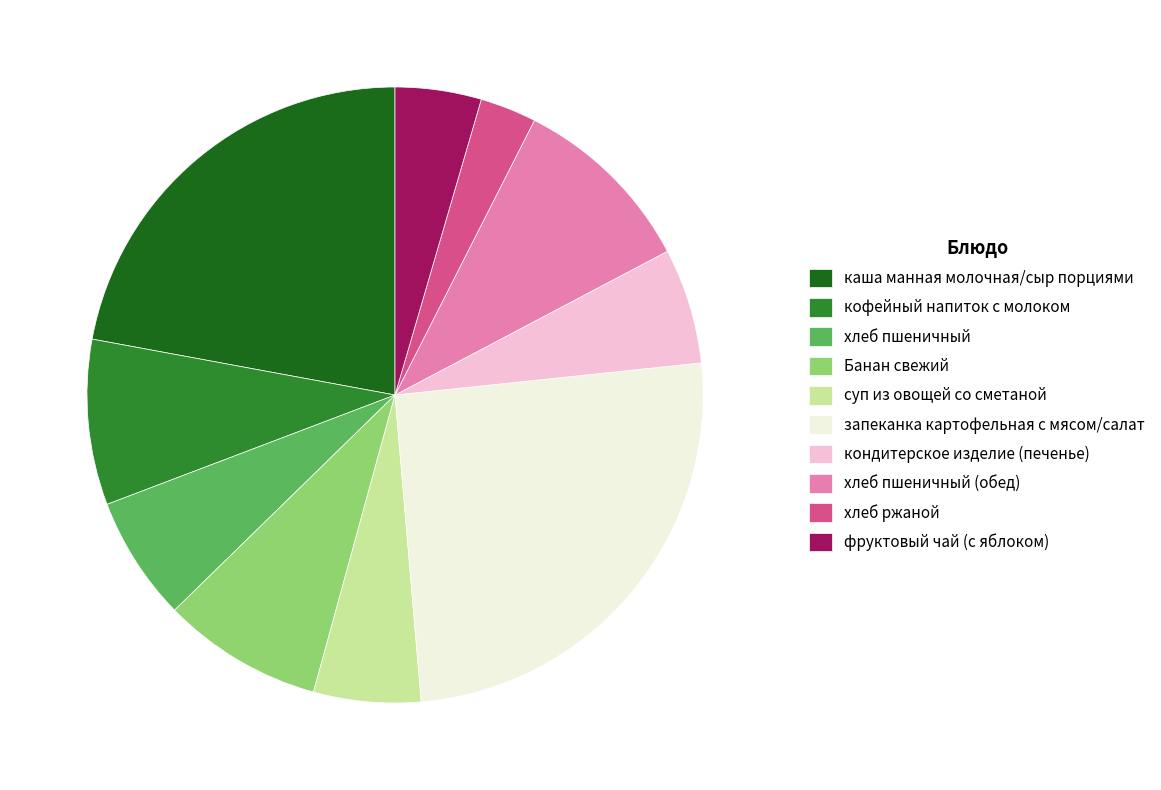

The хлеб ржаной slice represents 3% of the pie. True or false?

True